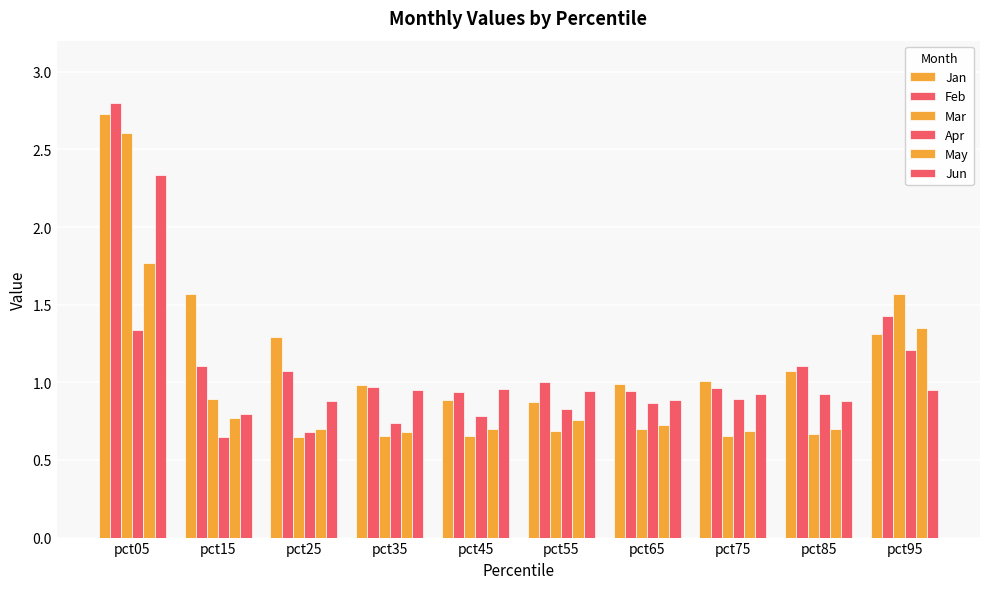

Count the number of data series in this chart.

6